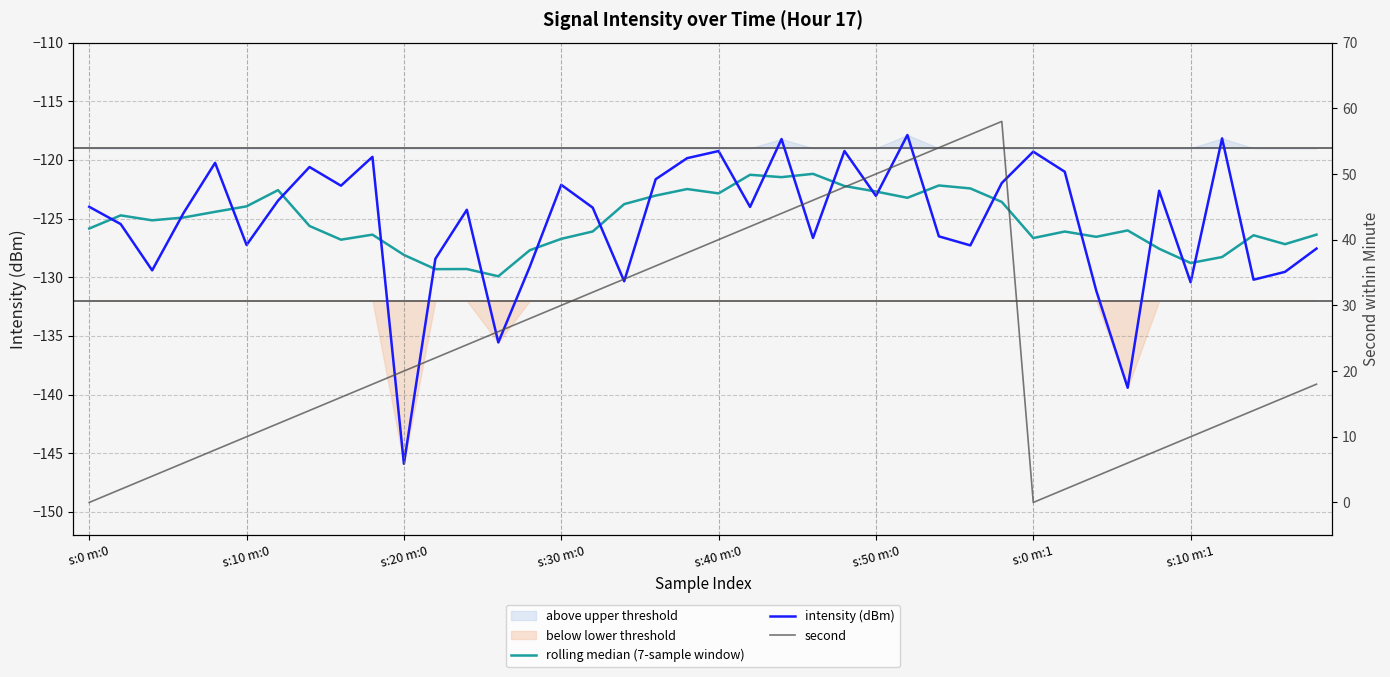

What position from the right is 27?

13